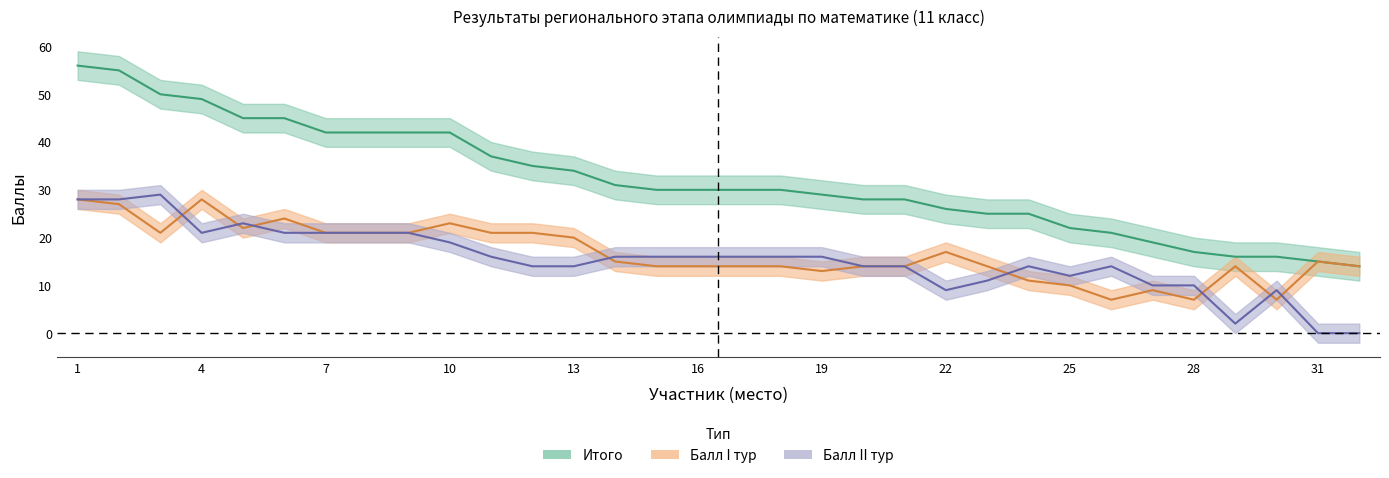

The Балл II тур series shows 8 at 11. True or false?

False